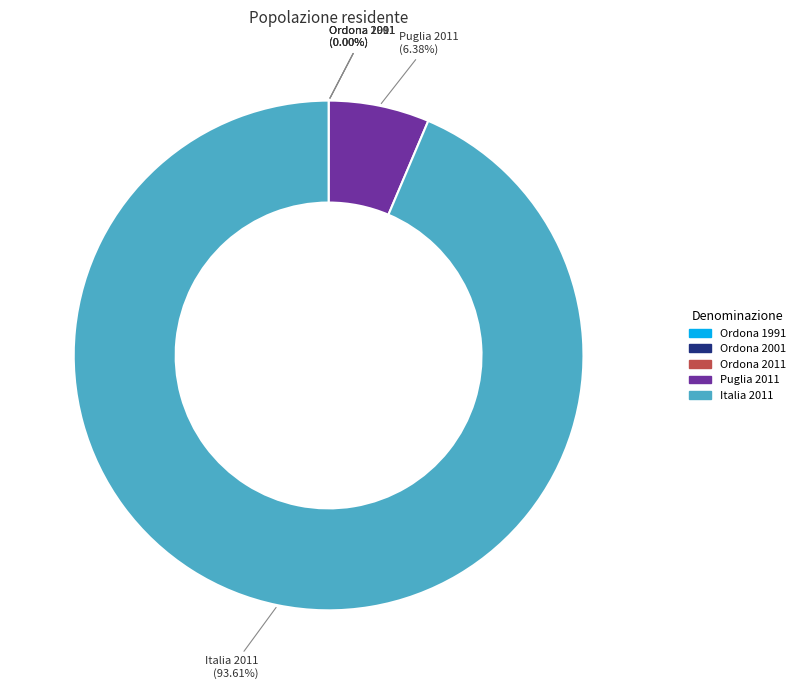

Which category accounts for the majority?

Italia 2011